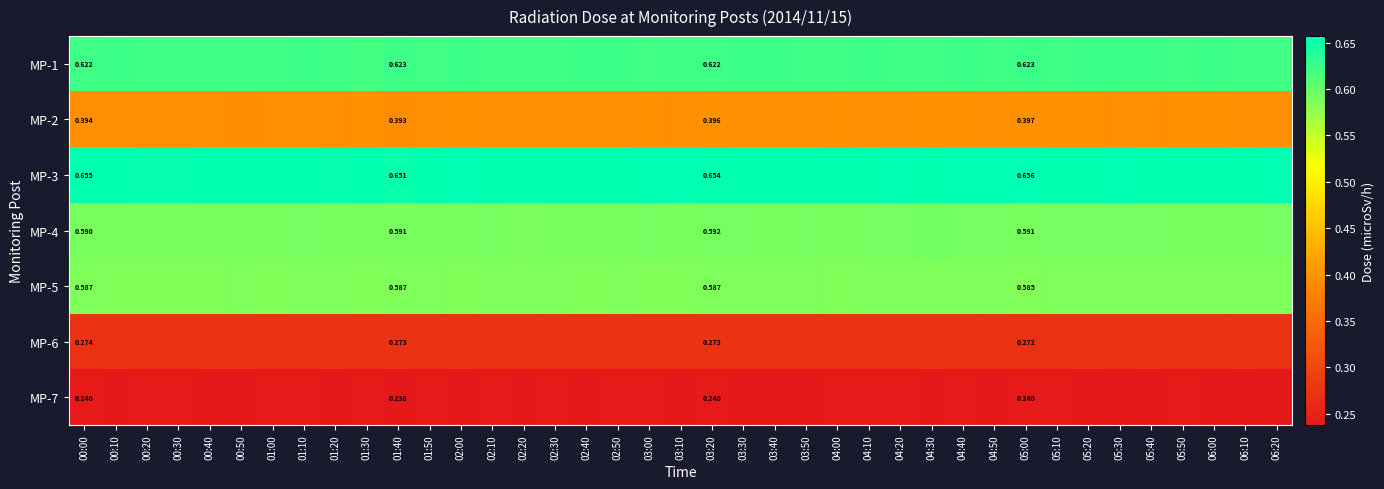

Count the MP-7 values in the range 0 to 1.

39